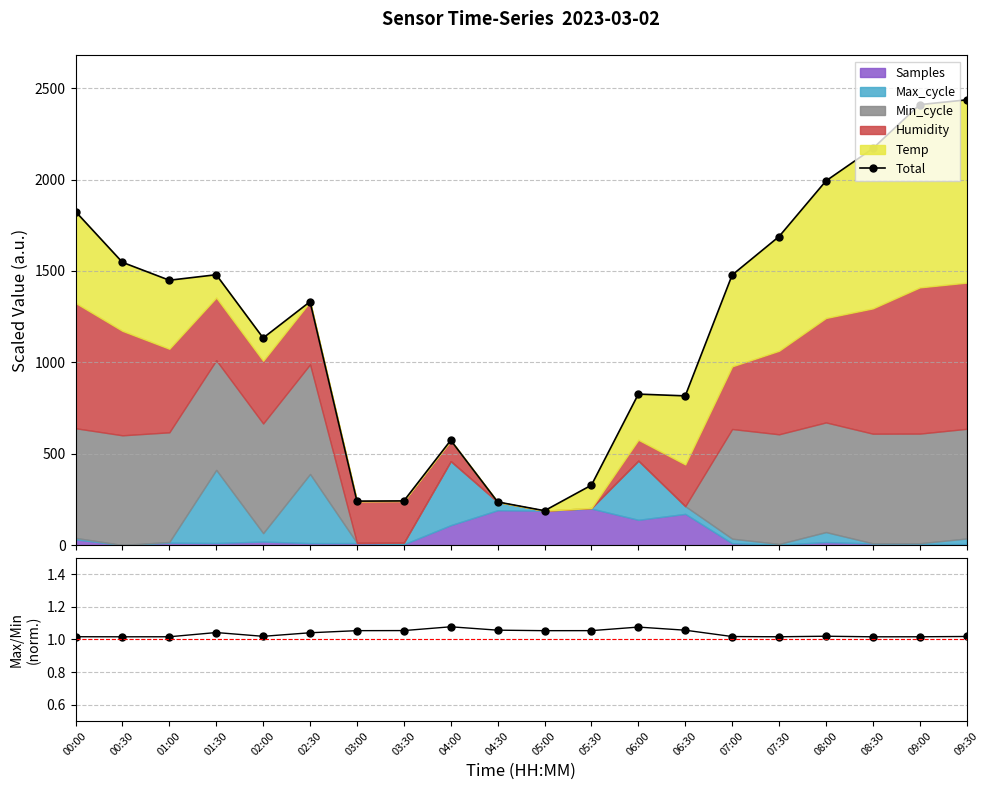

Reading left to right, list all the values displayed in this chart.

Total: 1825.1	1547.2	1449.3	1479.4	1133.4	1331.9	240.6	241.8	573.5	236.2	188.2	328.1	826.3	816.6	1478.1	1688.5	1992.7	2170.4	2410.1	2436.2
Max/Min cycle: 1.0	1.0	1.0	1.0	1.0	1.0	1.1	1.1	1.1	1.1	1.1	1.1	1.1	1.1	1.0	1.0	1.0	1.0	1.0	1.0